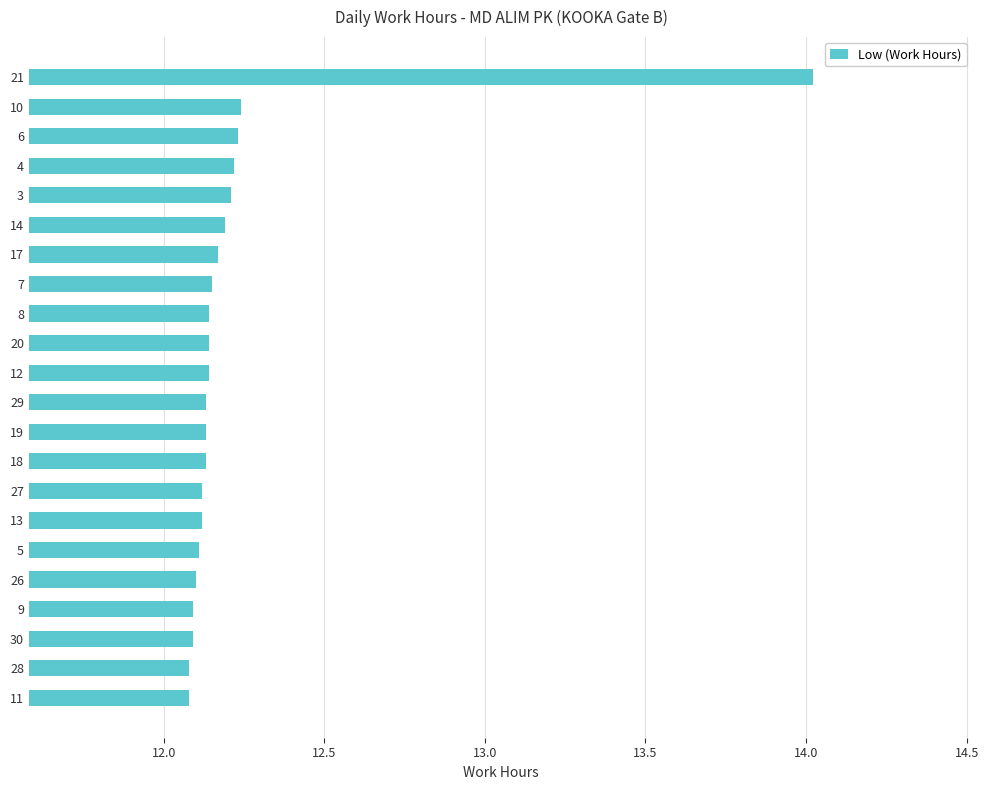

Between 3 and 8, which is larger?

3